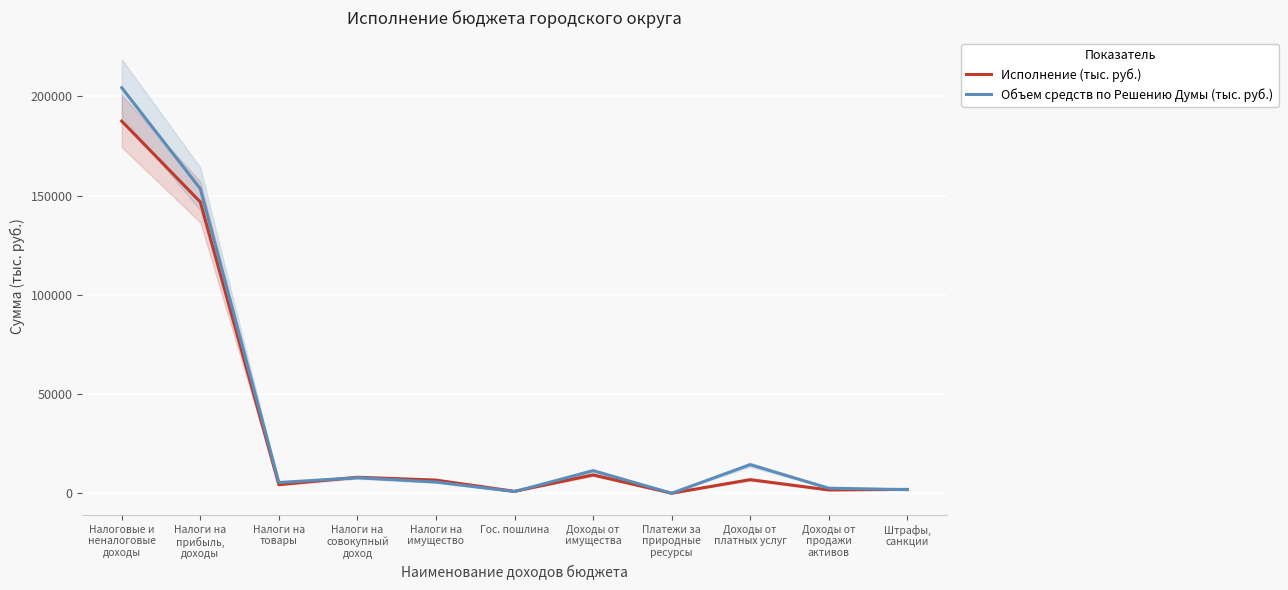

Reading left to right, list all the values displayed in this chart.

Исполнение (тыс. руб.): 187525.7	146812.5	4435.0	8172.9	6739.0	1084.0	9360.8	124.2	6967.1	1775.6	2054.6
Объем средств по Решению Думы (тыс. руб.): 204350.9	153457.2	5515.0	7945.0	5757.0	945.0	11498.5	124.2	14516.0	2662.8	1930.2